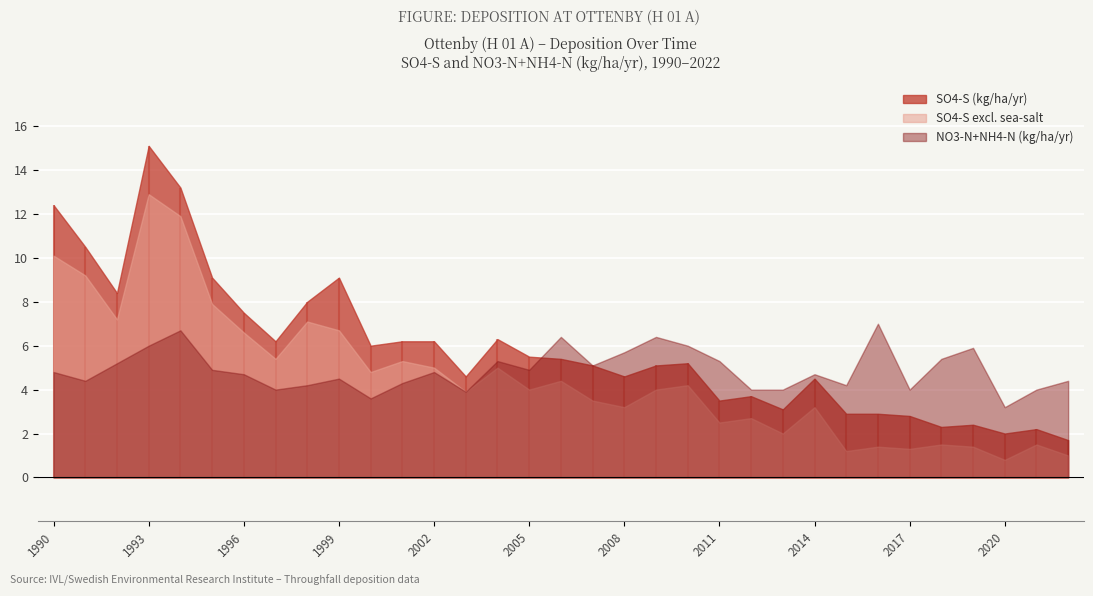

What is the value of the NO3-N+NH4-N (kg/ha/yr) point at the 1st from the left?

4.8